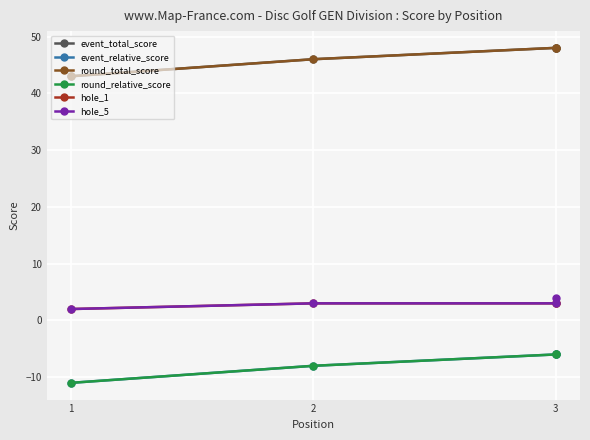

Rank the series by their maximum value, from highest to lowest.

event_total_score, round_total_score, hole_5, hole_1, event_relative_score, round_relative_score